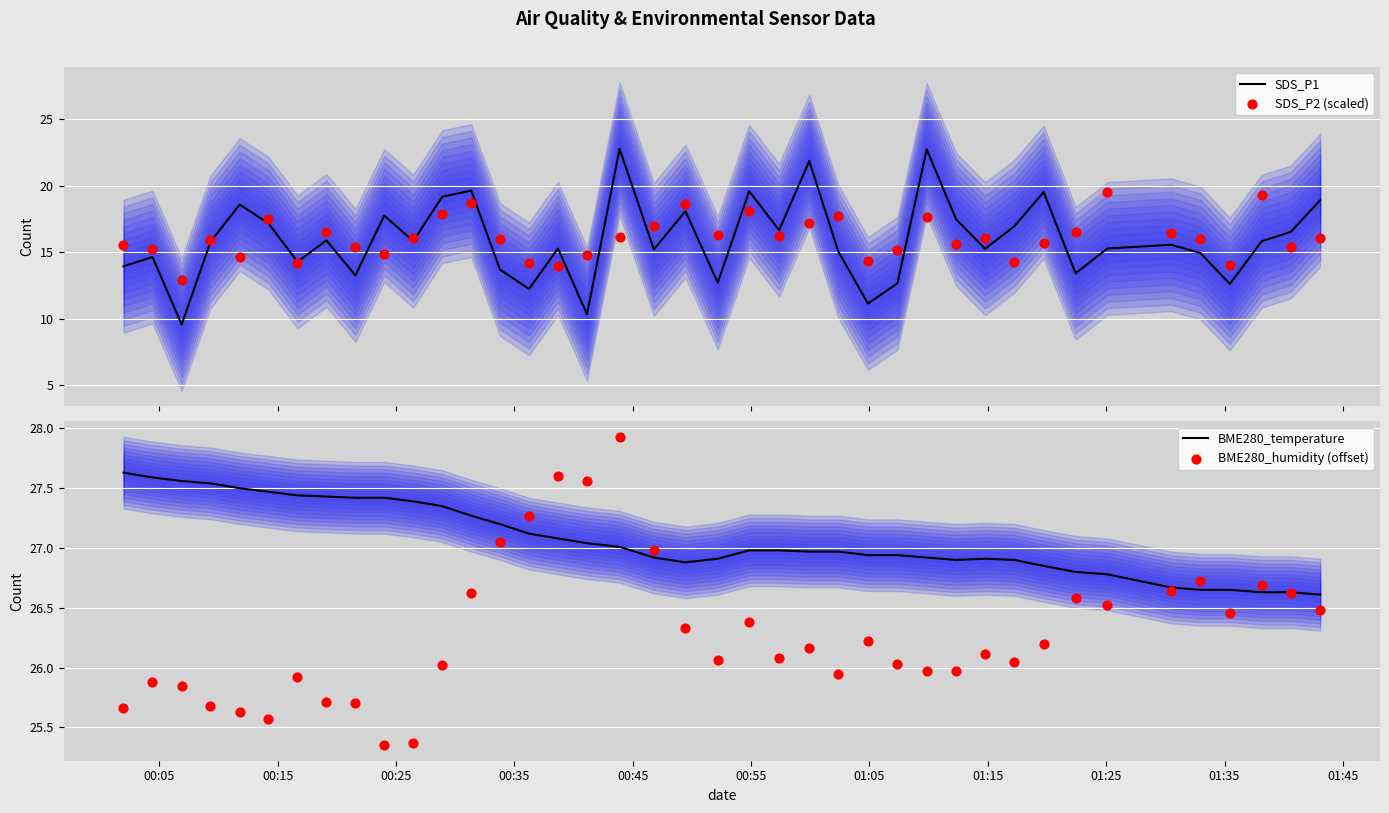

Which series reaches the maximum Y coordinate?

BME280_humidity (offset)